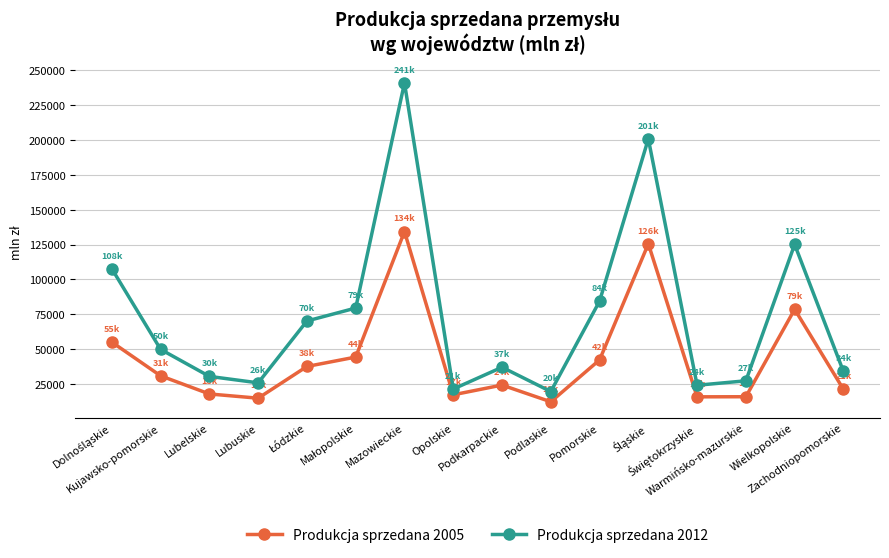

What is the difference between the highest and lowest values at Kujawsko-pomorskie?

18972.2